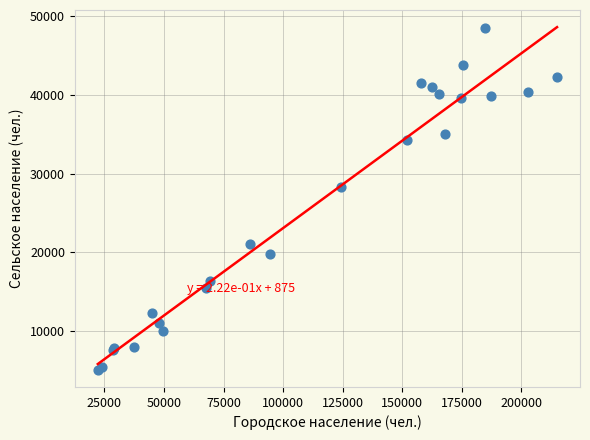

What Y value in the scatter plot is closest to 26813?

28317